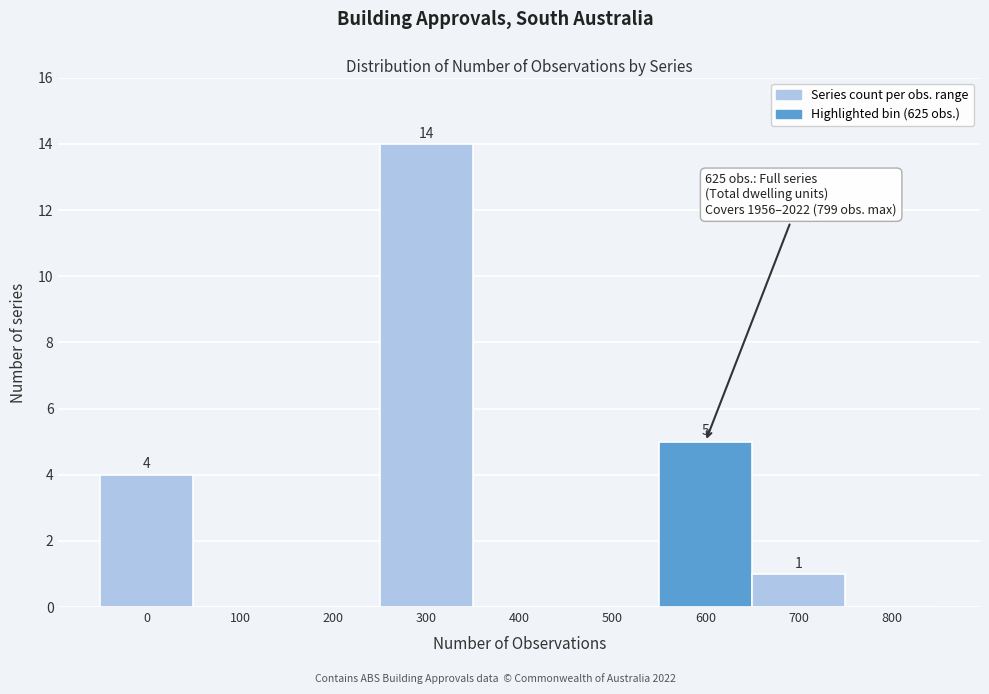

Reading left to right, extract all data points from this chart.

0=4	100=0	200=0	300=14	400=0	500=0	600=5	700=1	800=0